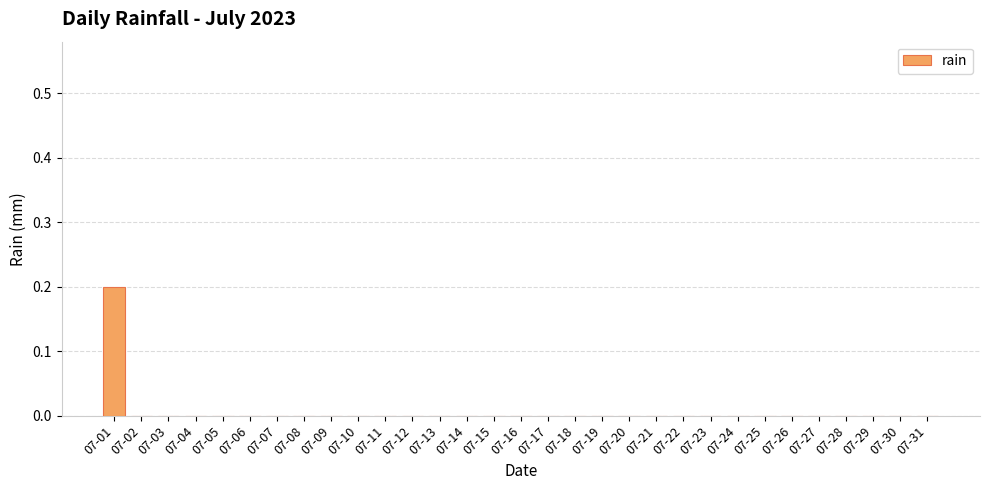

True or false: the data shows 0.0 at 07-20.

True